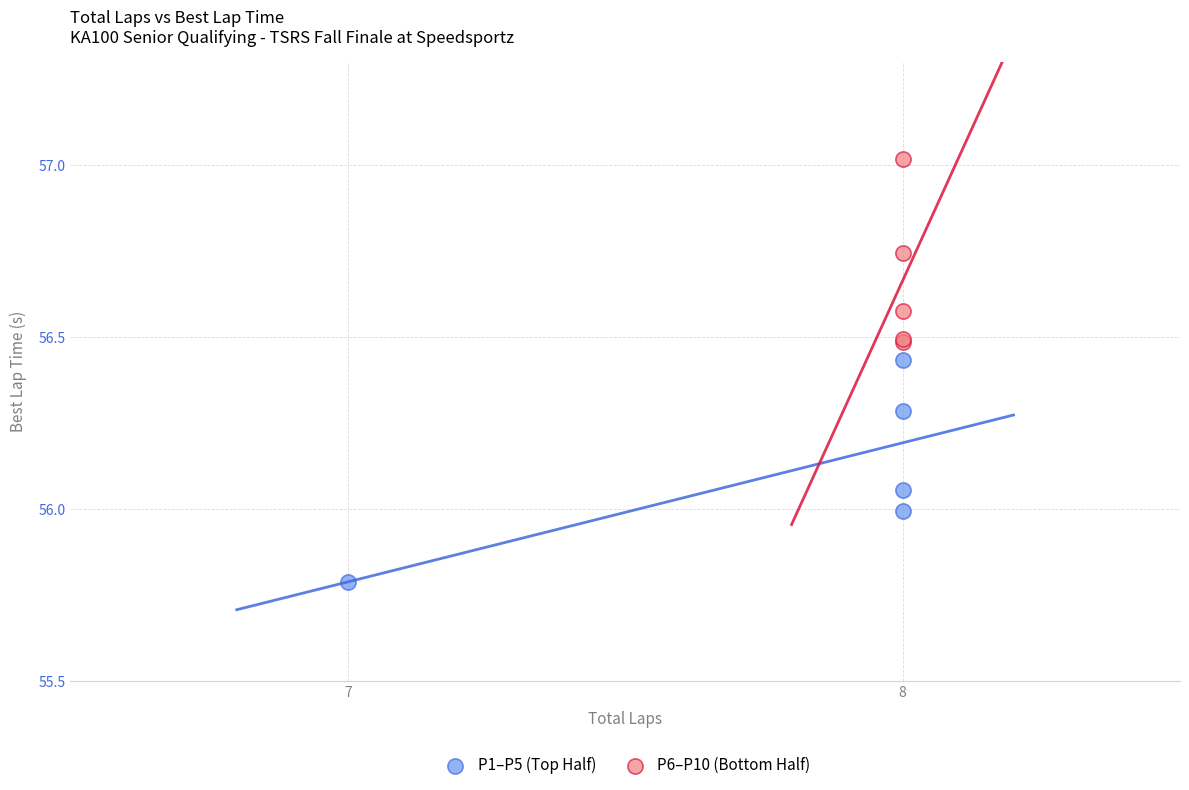

Which series contains the lowest Y value?

P1–P5 (Top Half)